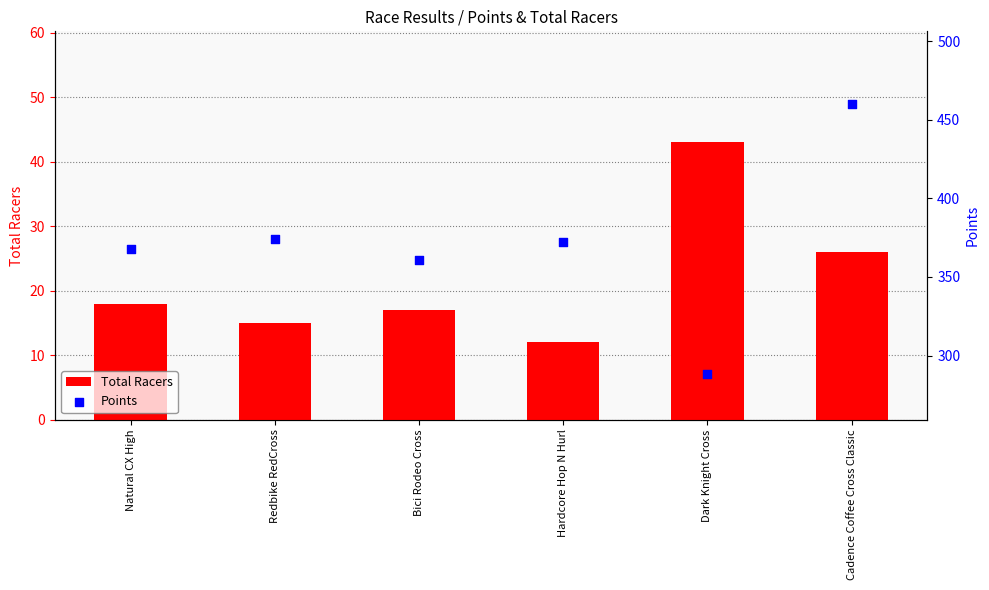

Is the value of Points at Hardcore Hop N Hurl greater than the value of Total Racers at Hardcore Hop N Hurl?

Yes